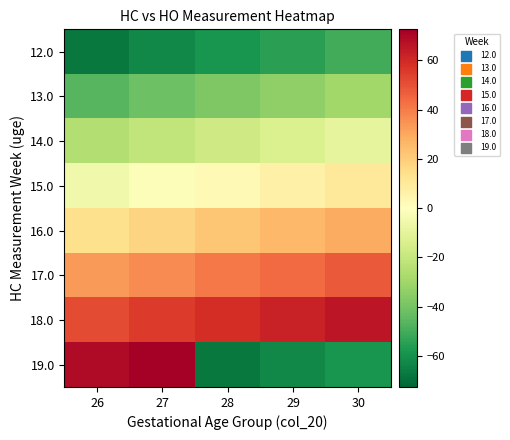

What is the spread (max minus min) of values at 28?

125.6